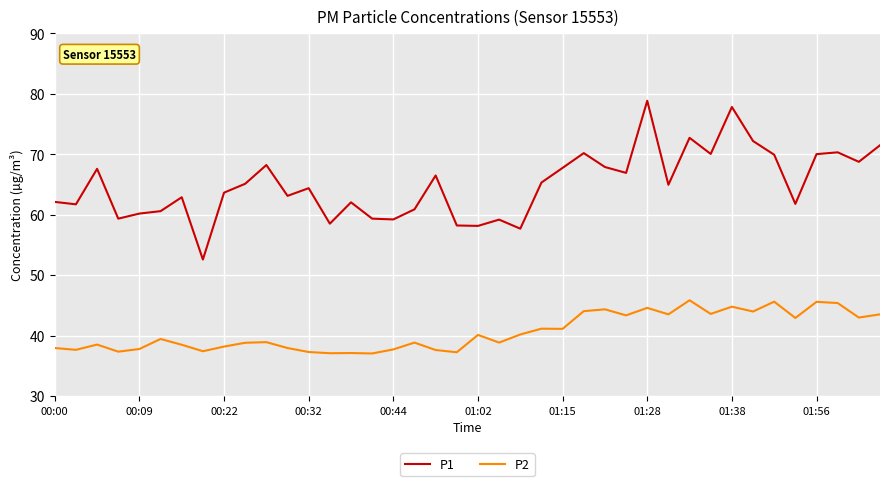

Does the chart display data point markers on the line(s)?

No